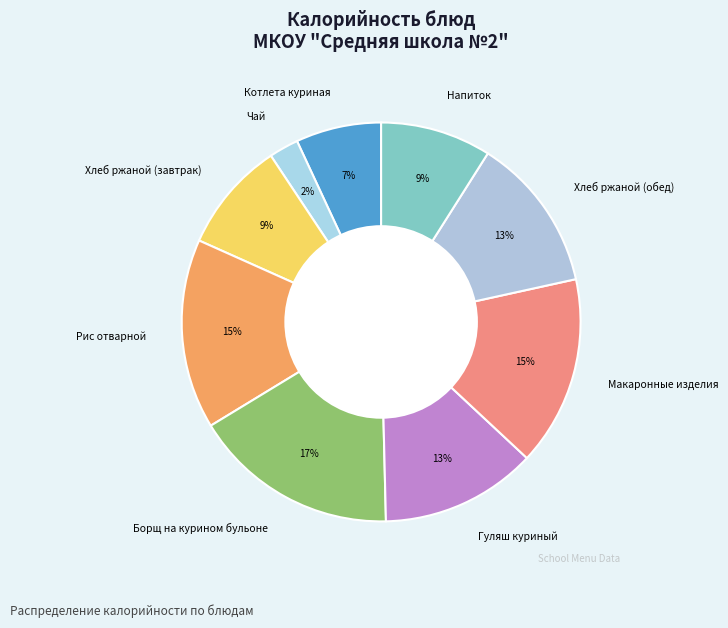

What percentage is the Хлеб ржаной (обед) slice, to the nearest percent?

13%